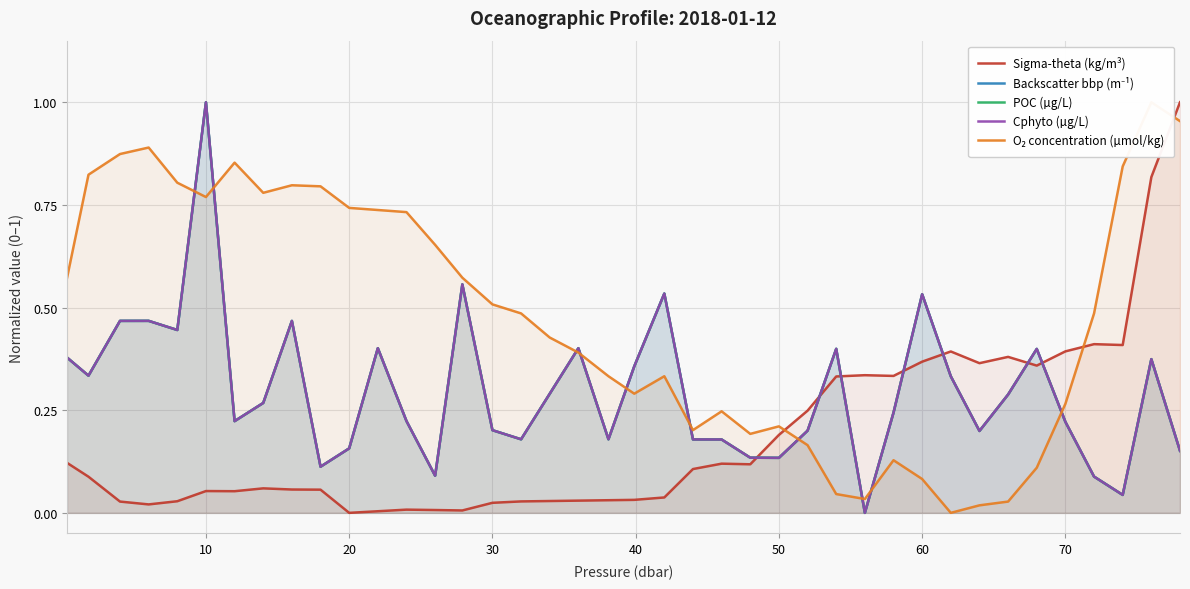

The value of O₂ concentration (µmol/kg) at 80 is 0.8. True or false?

True